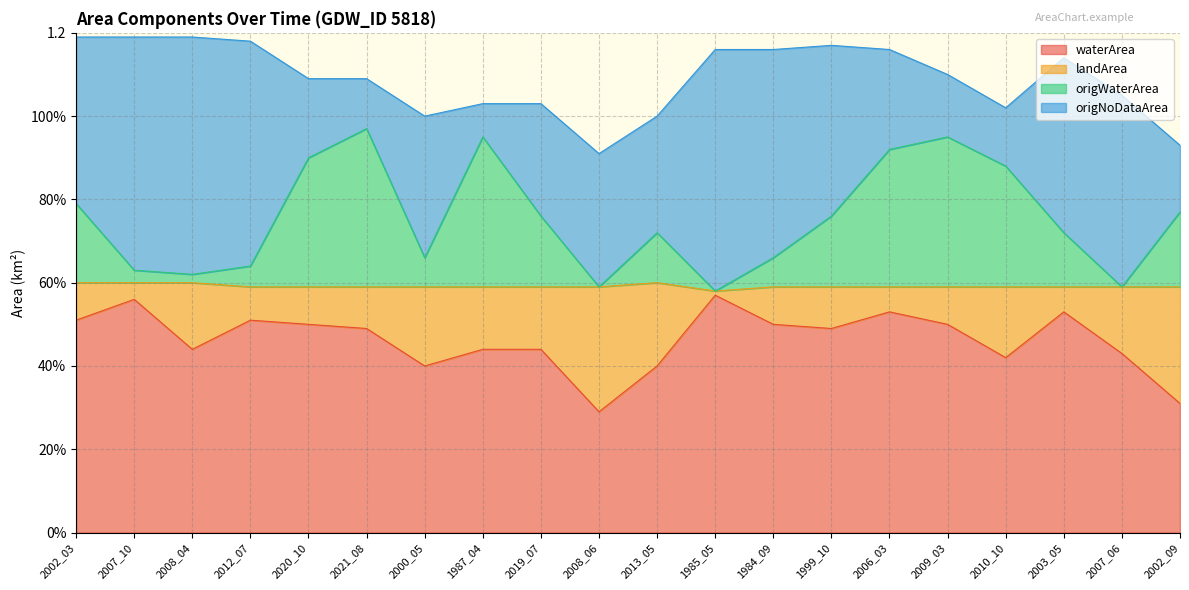

What is the average value of the origWaterArea series?

0.8